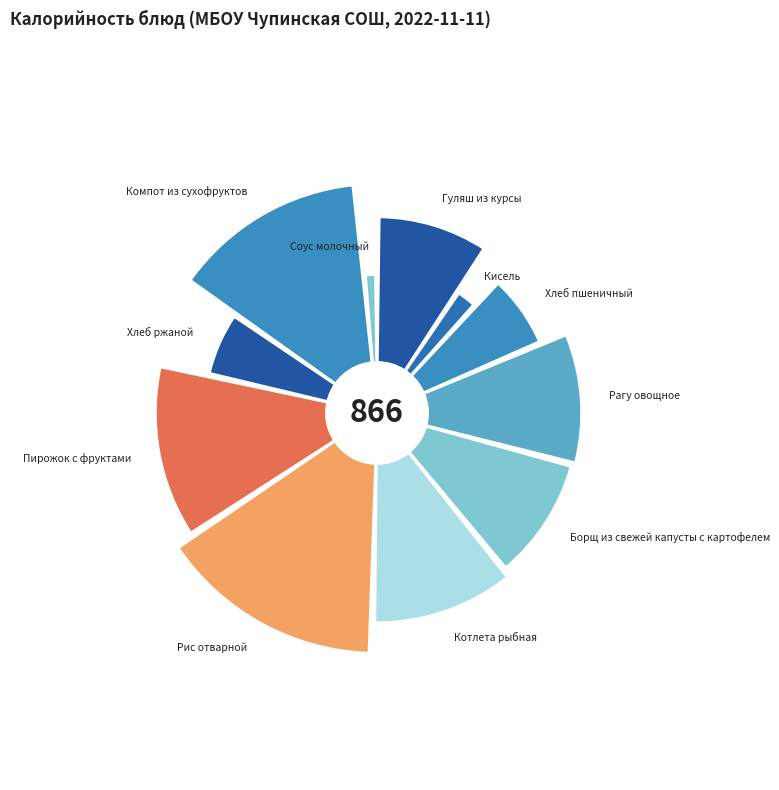

How many segments does this pie chart have?

11